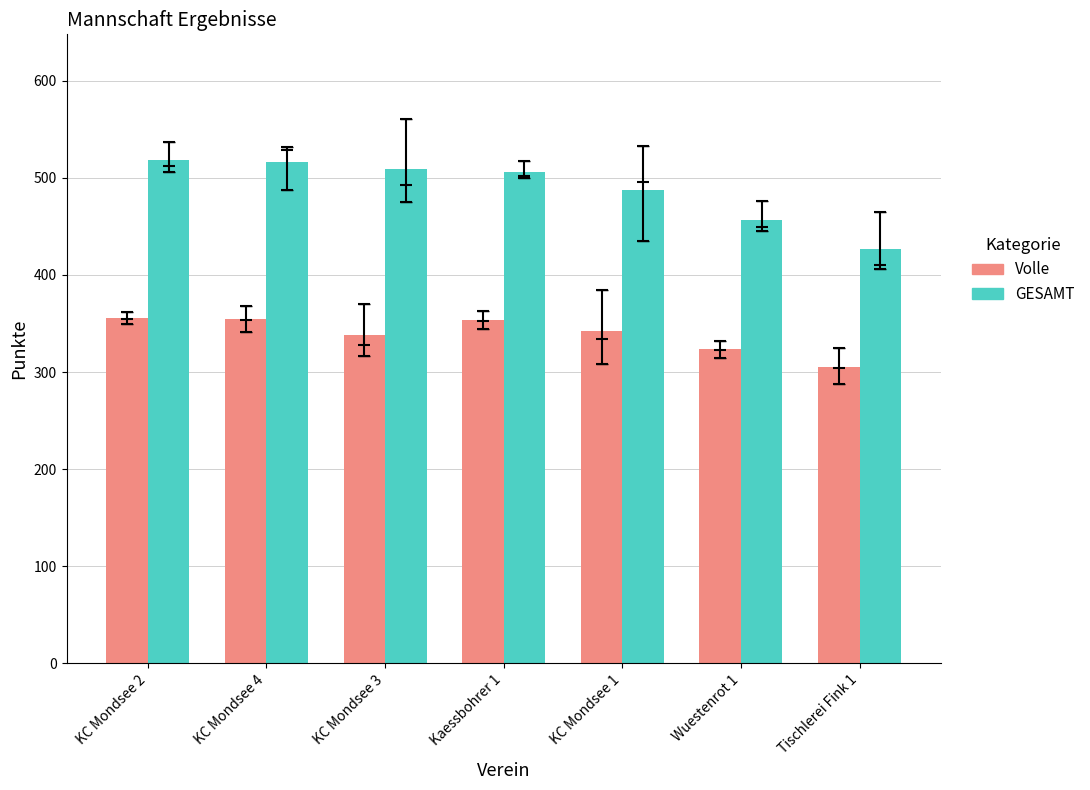

What is the label of the 7th bar from the left?

Tischlerei Fink 1